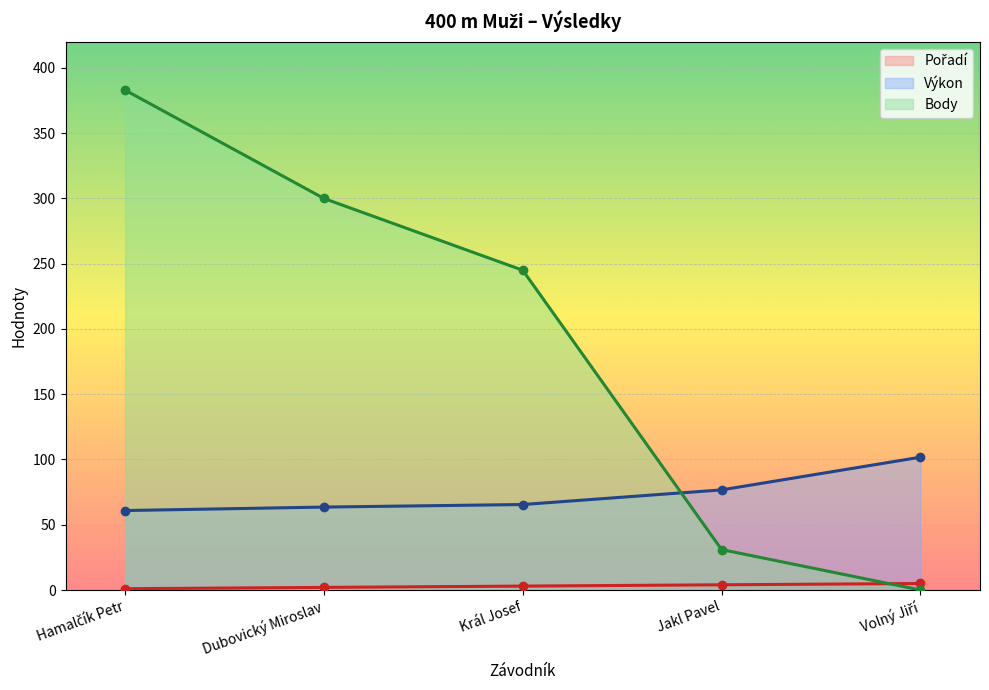

At which category is the sum across all series the highest?

Hamalčík Petr